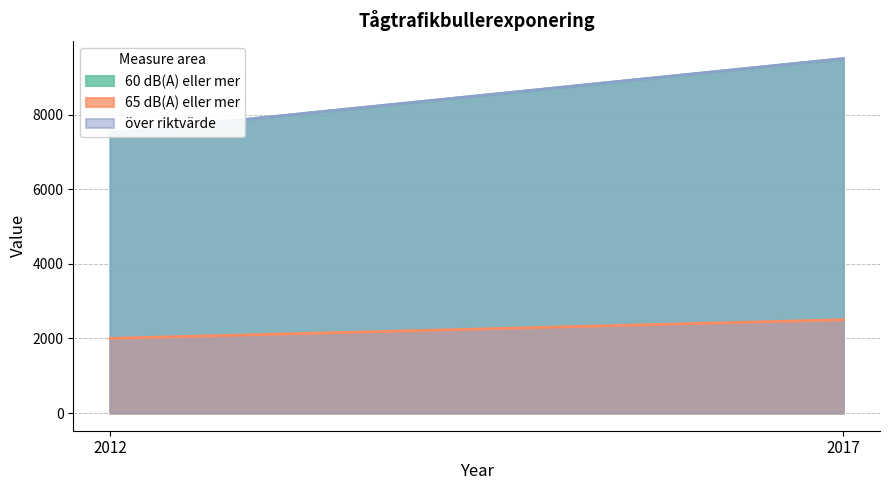

At which category is the sum across all series the highest?

2017